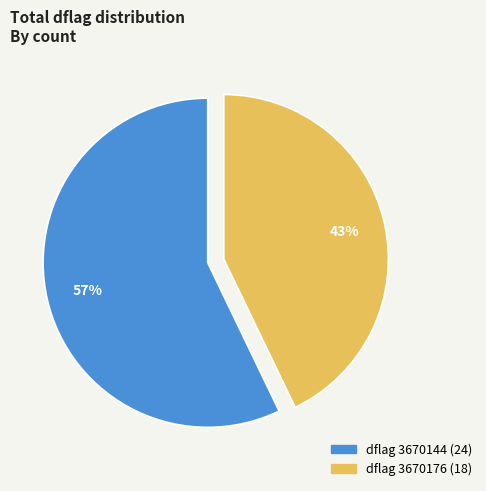

To the nearest percent, what is the difference between the largest and smallest slice percentages?

14%